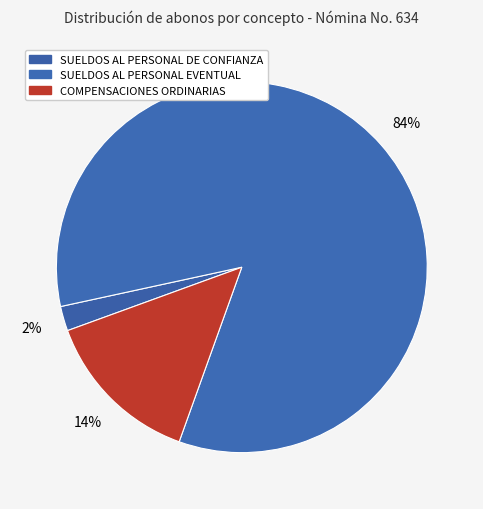

Combined, do COMPENSACIONES ORDINARIAS and SUELDOS AL PERSONAL DE CONFIANZA account for over 50%?

No